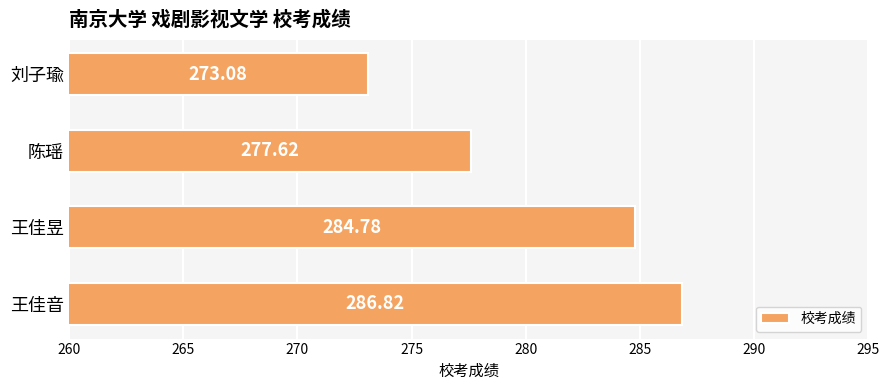

At which label is the value closest to 279?

陈瑶